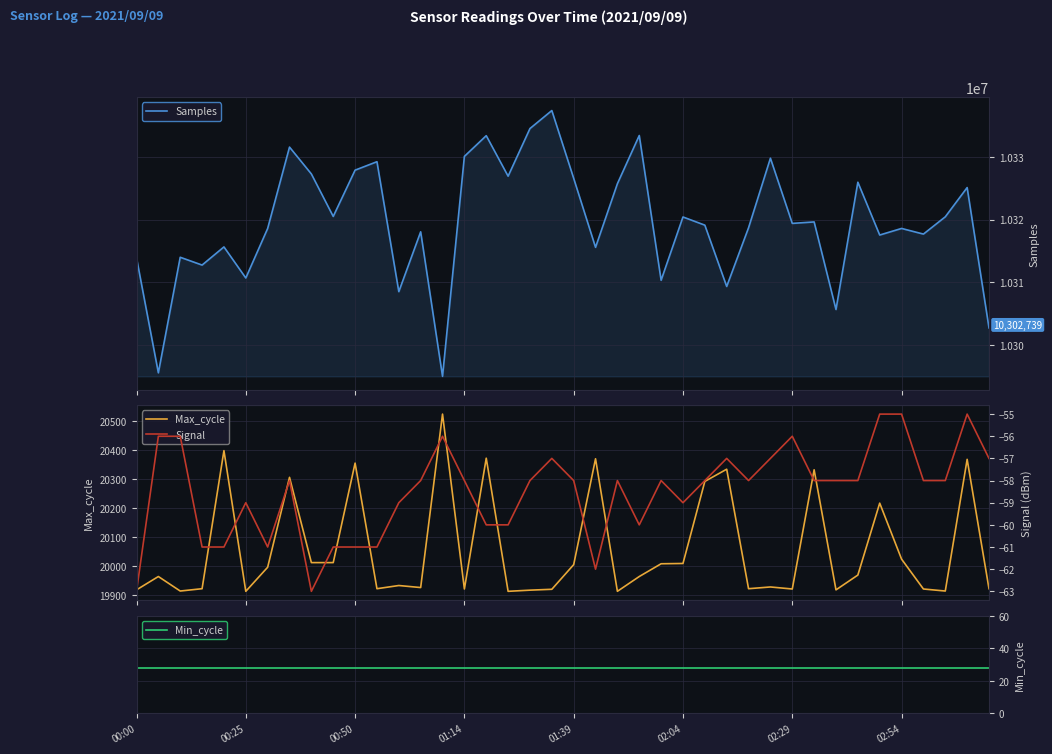

What position from the right is 12?

28